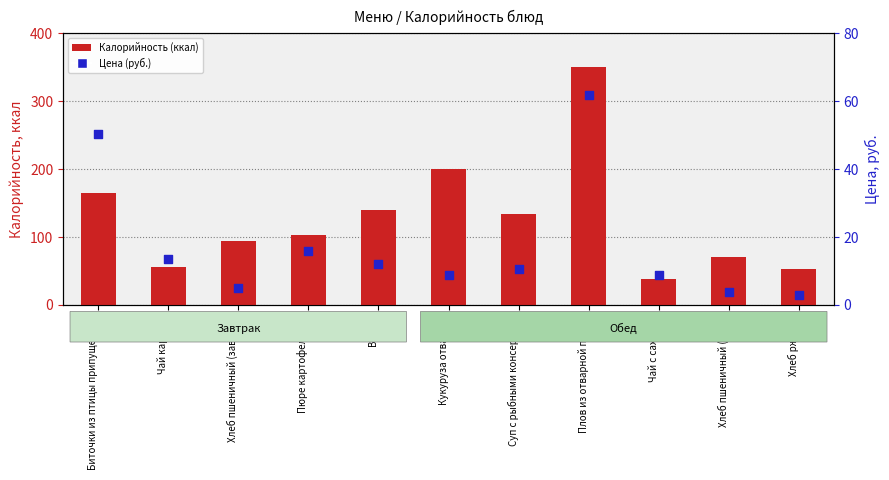

Which series has the largest Y range (max minus min)?

Калорийность (ккал)